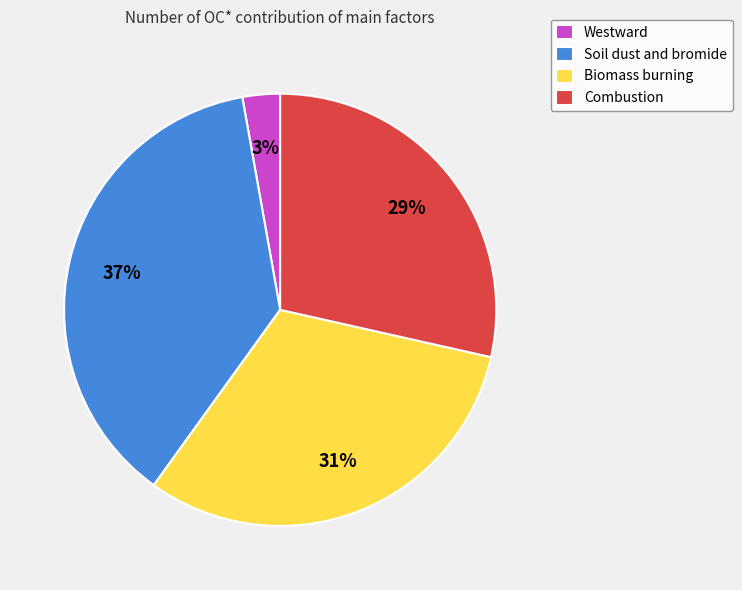

What percentage is the Soil dust and bromide slice, to the nearest percent?

37%